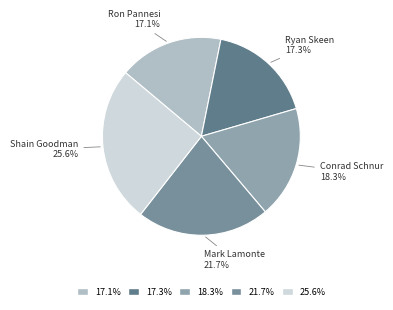

To the nearest percent, what percentage of the pie is Ryan Skeen?

17%